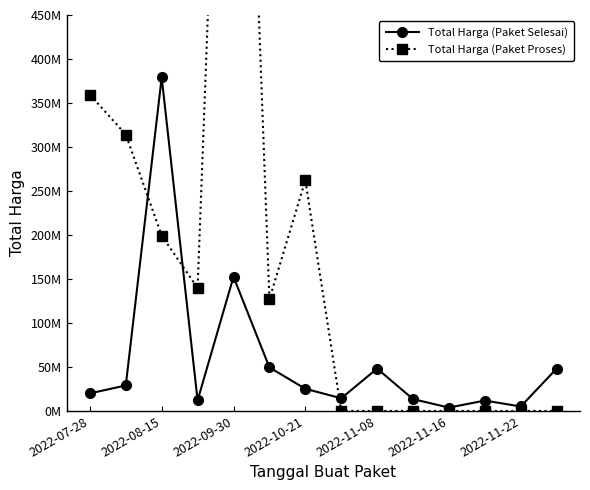

What is the value of the Total Harga (Paket Selesai) point at the 8th from the left?

14400000